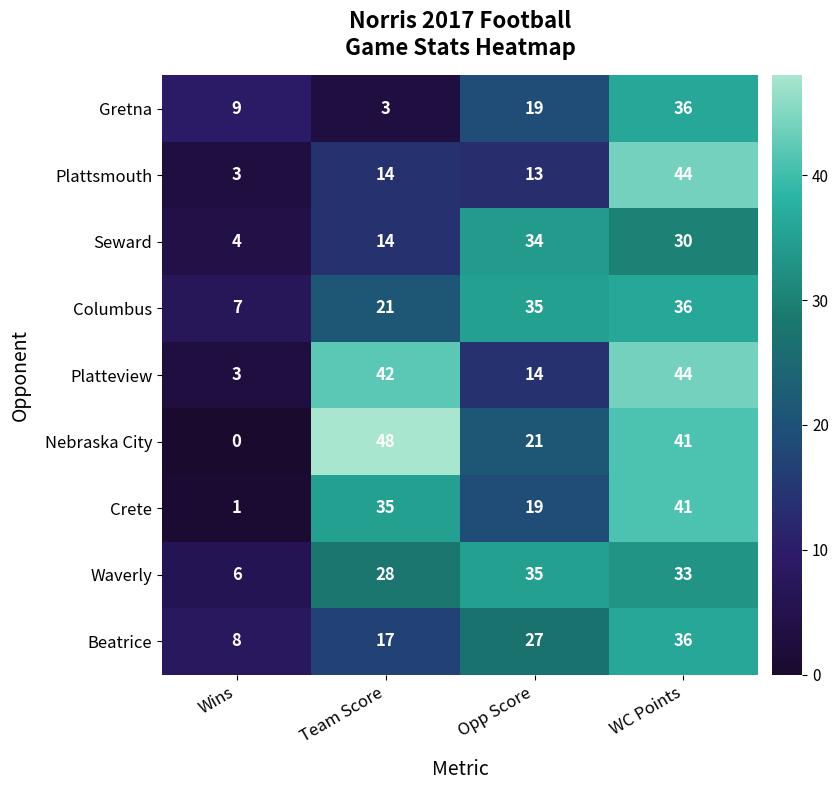

List the labels in order of Nebraska City value, largest first.

Team Score, WC Points, Opp Score, Wins